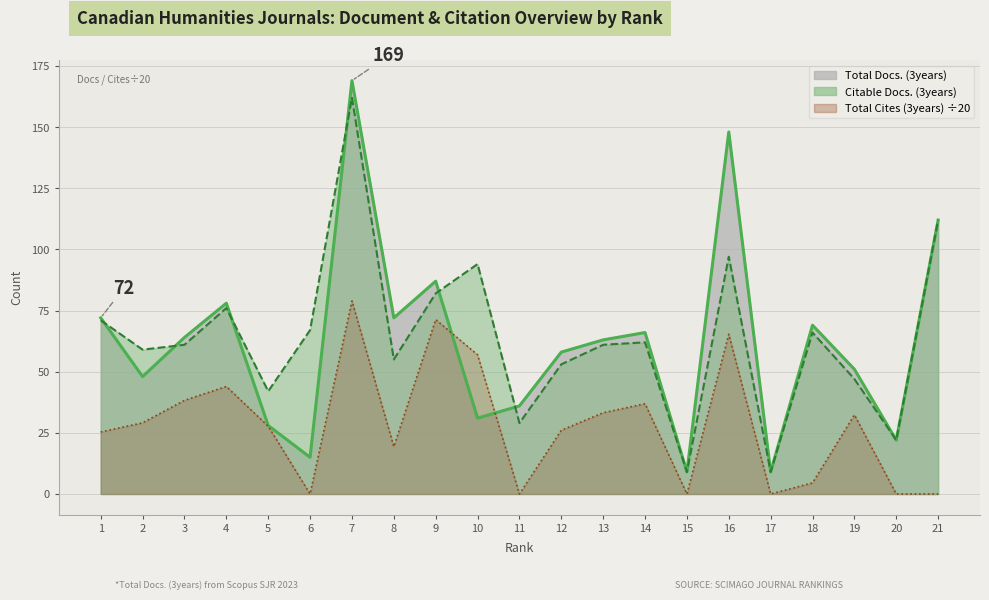

True or false: Total Cites (3years) has a value of -30.4 at 17.

False